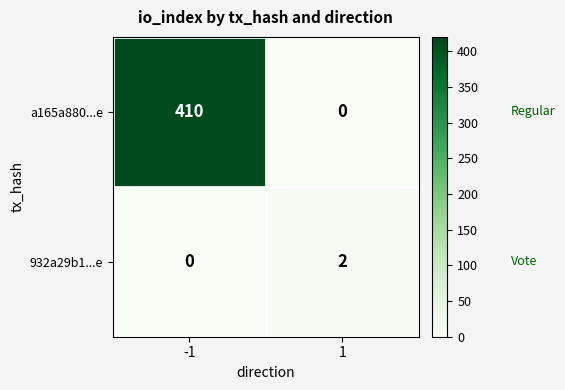

What is the total value across all series at -1?

410